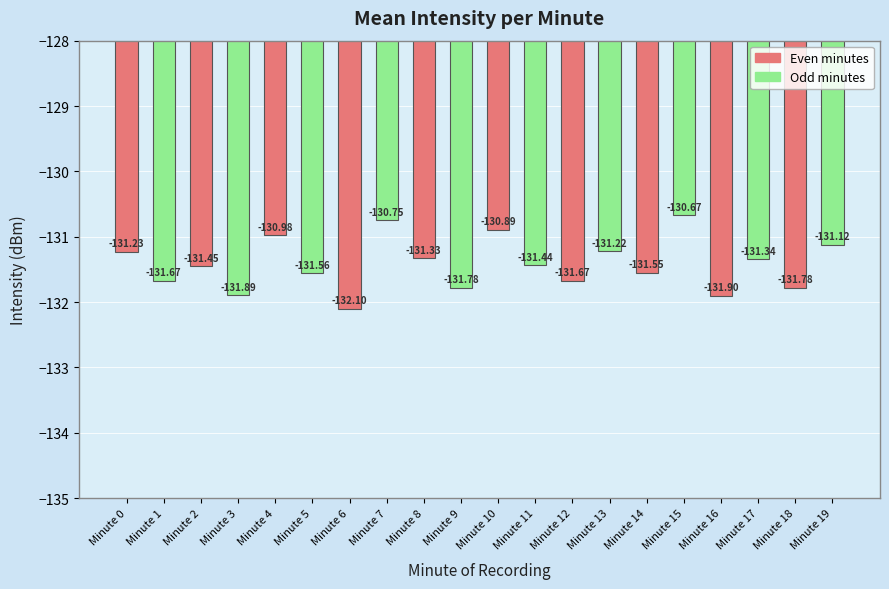

Between Minute 12 and Minute 0, which is larger?

Minute 0